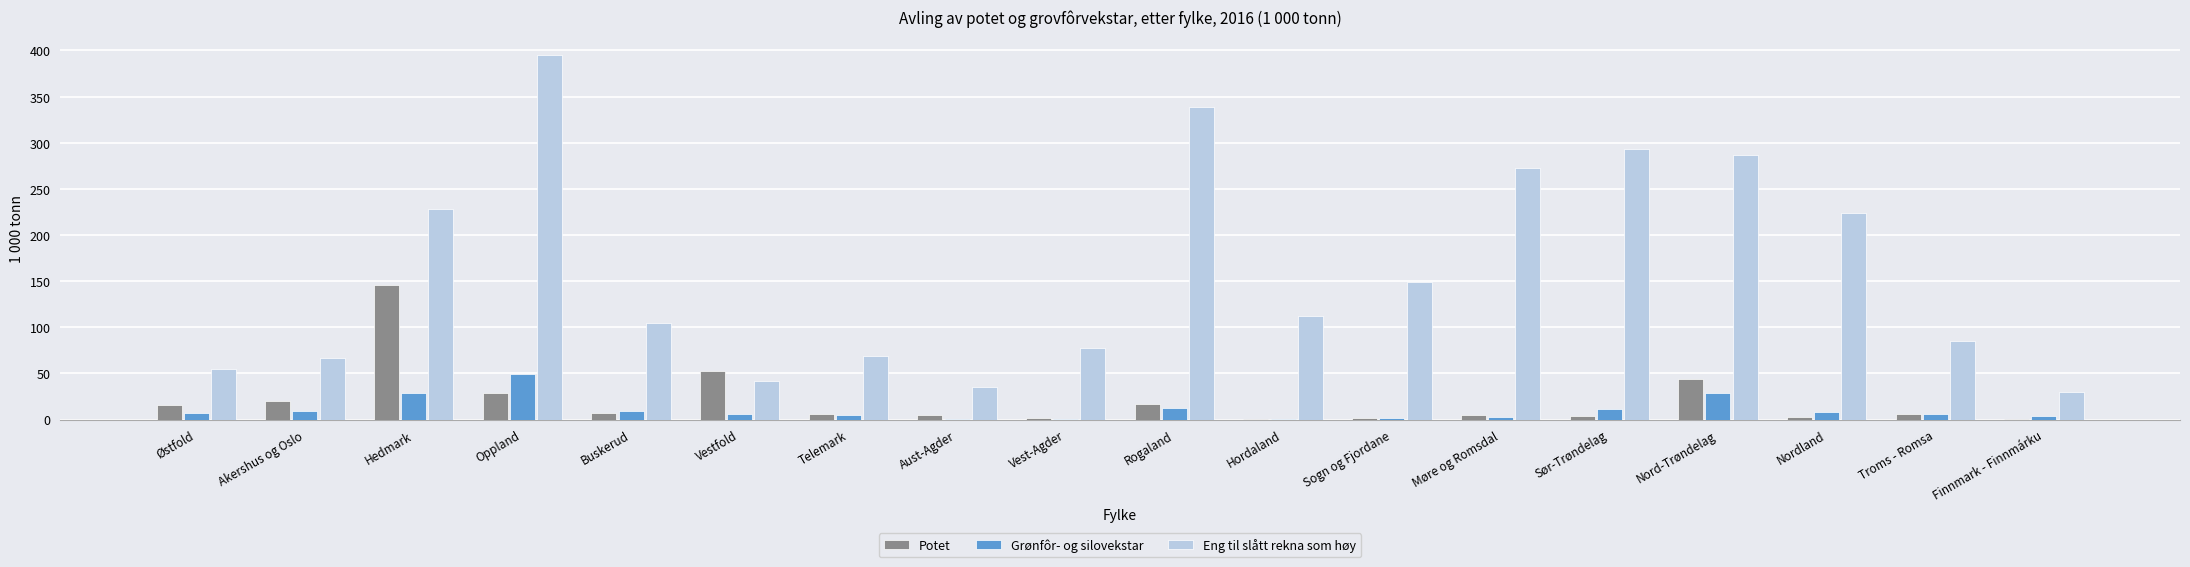

What is the sum of all Potet values?

363.1